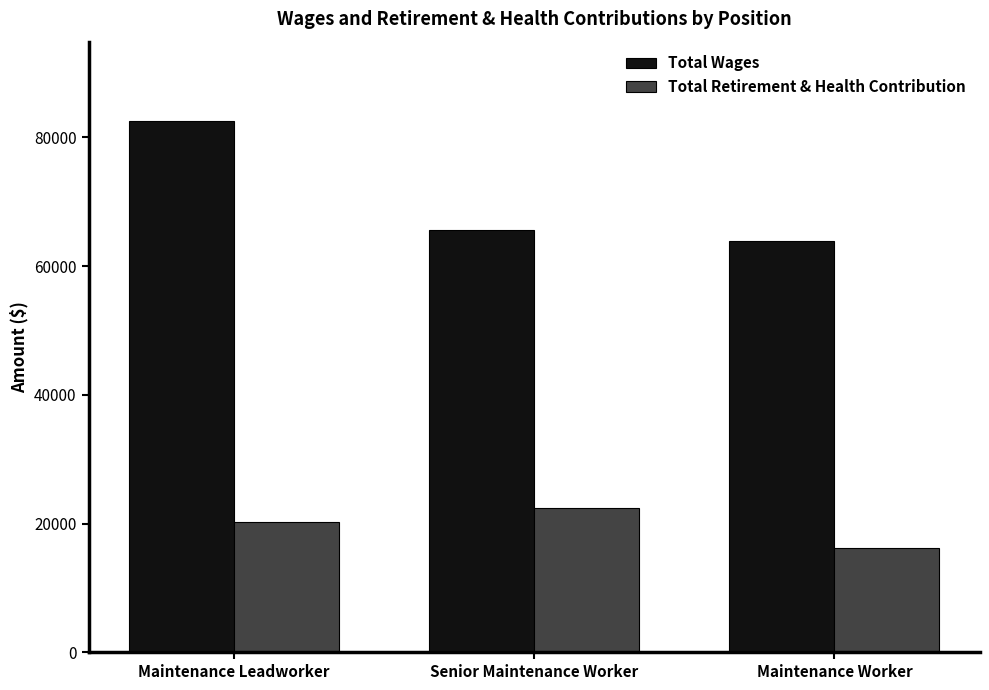

At which category does the chart reach its peak across all series?

Maintenance Leadworker